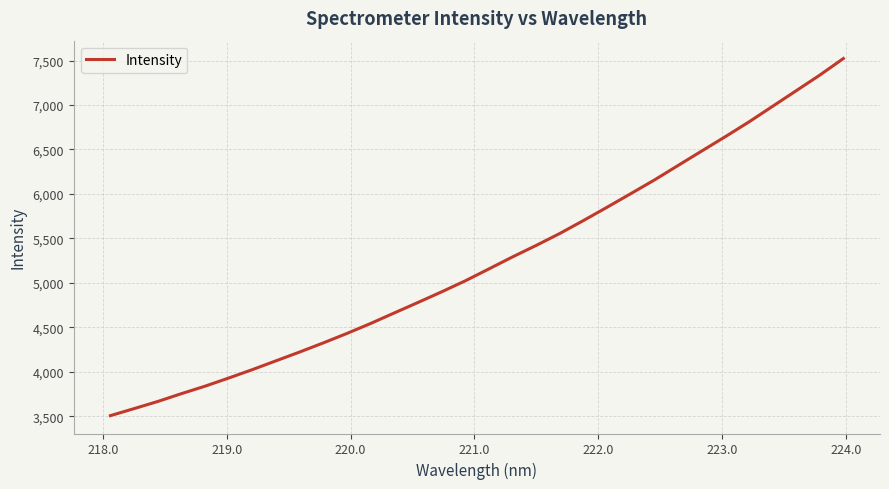

What is the greatest value displayed?

7522.2